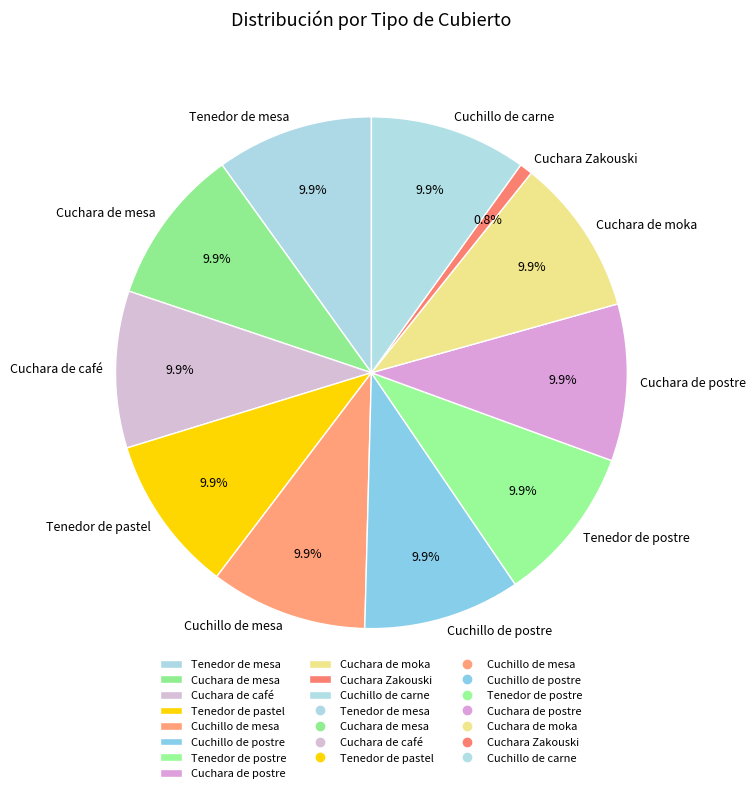

How many segments does this pie chart have?

11